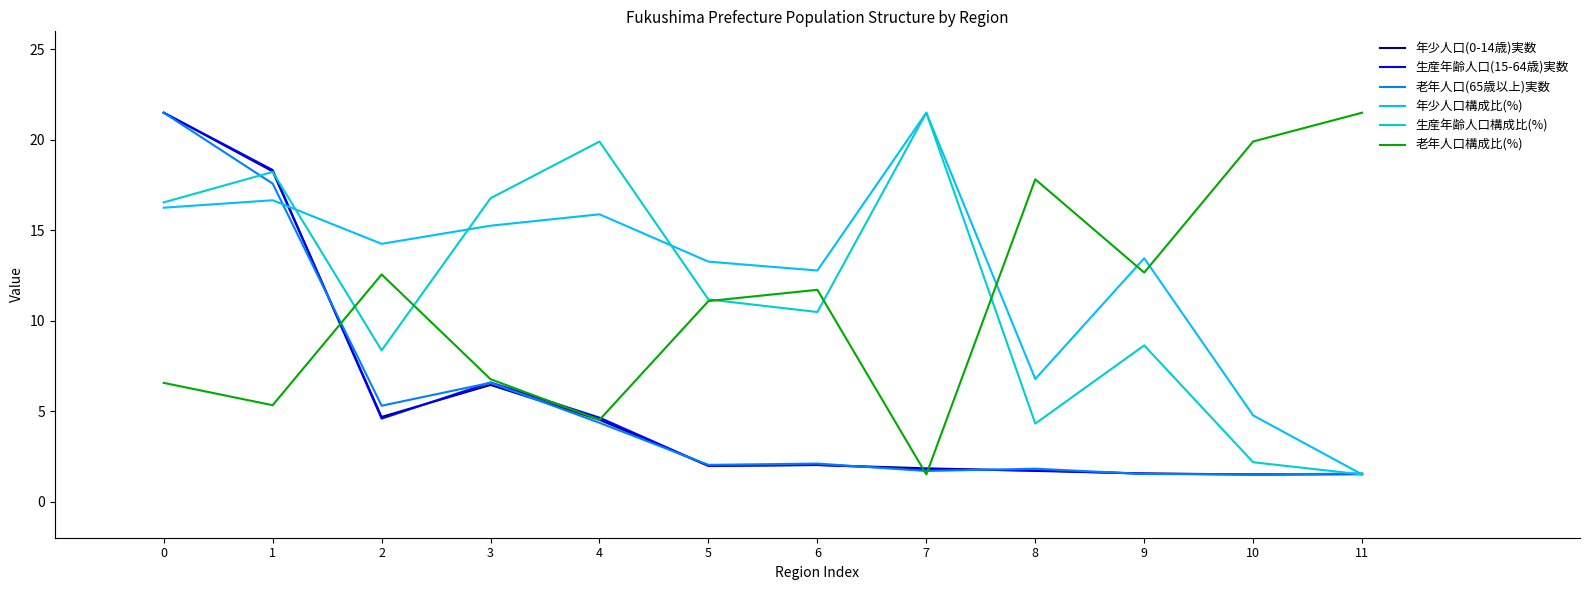

Where is 年少人口(0-14歳)実数 nearest to the value 11?

3